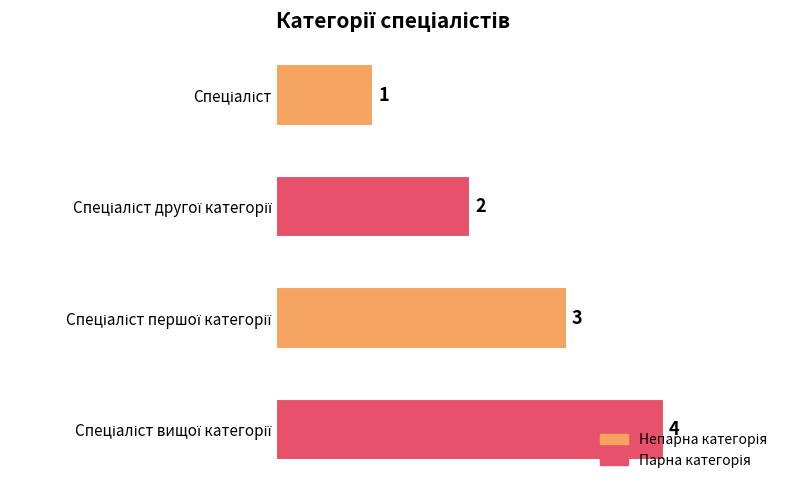

How many bars are there in total?

4